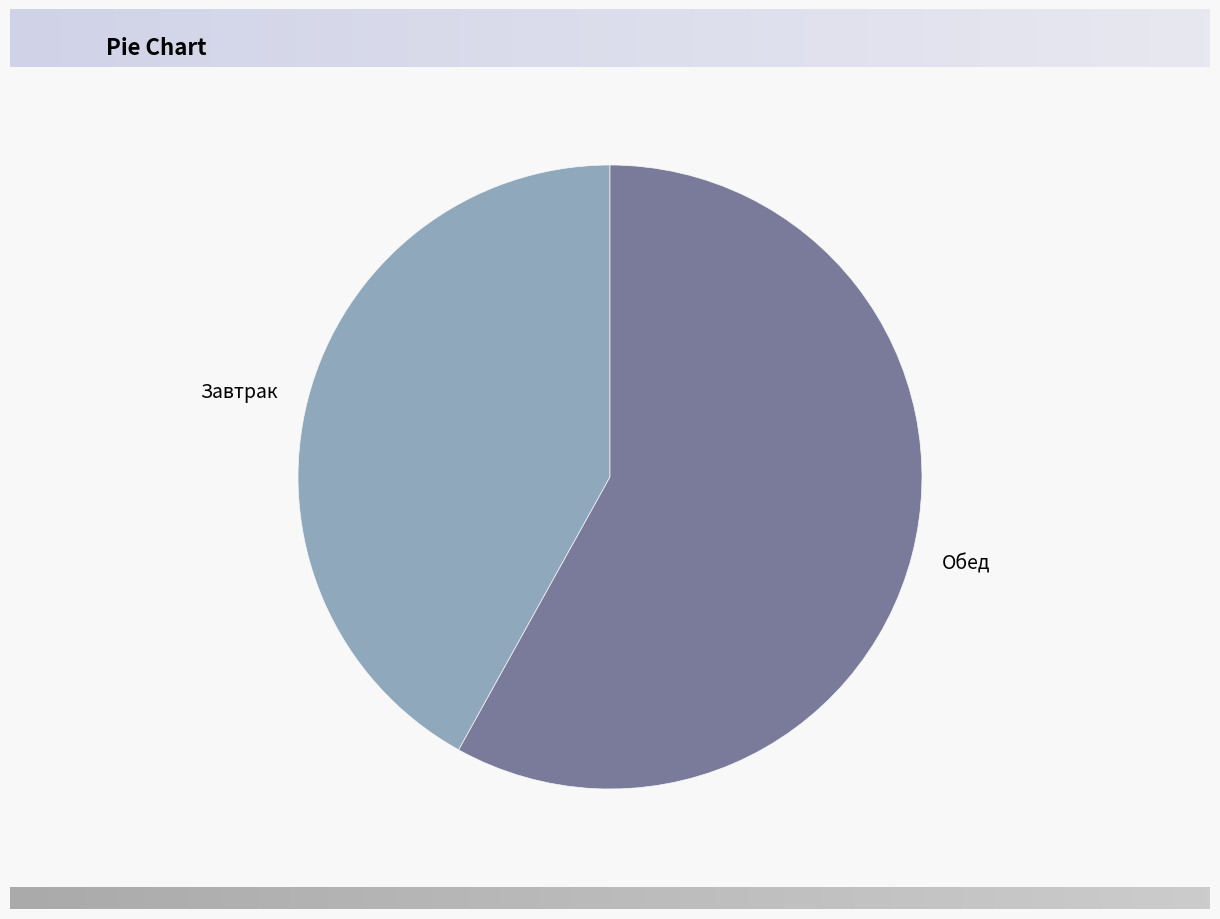

How many segments does this pie chart have?

2